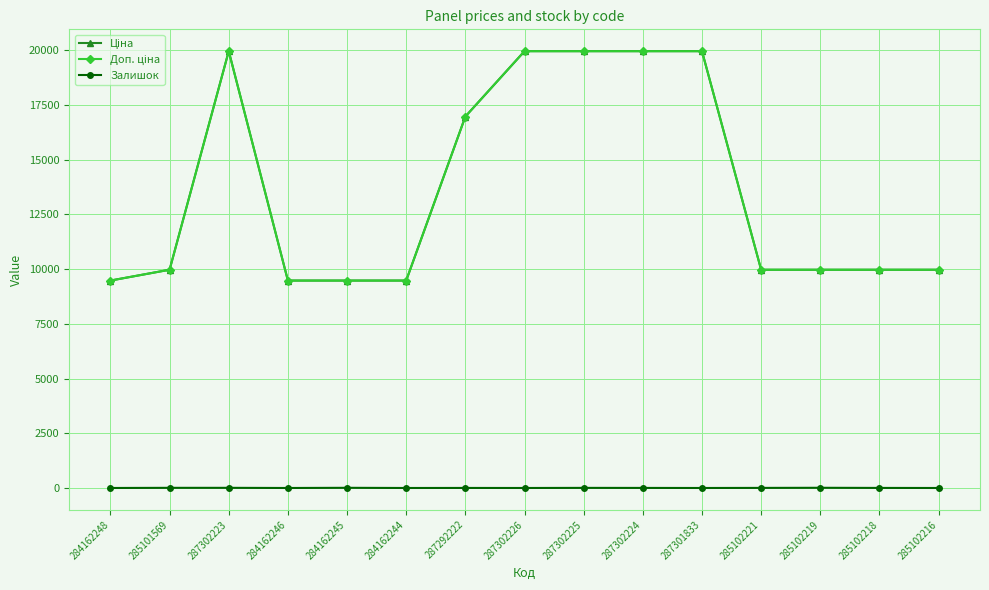

Is this an area chart (filled region under the line)?

No